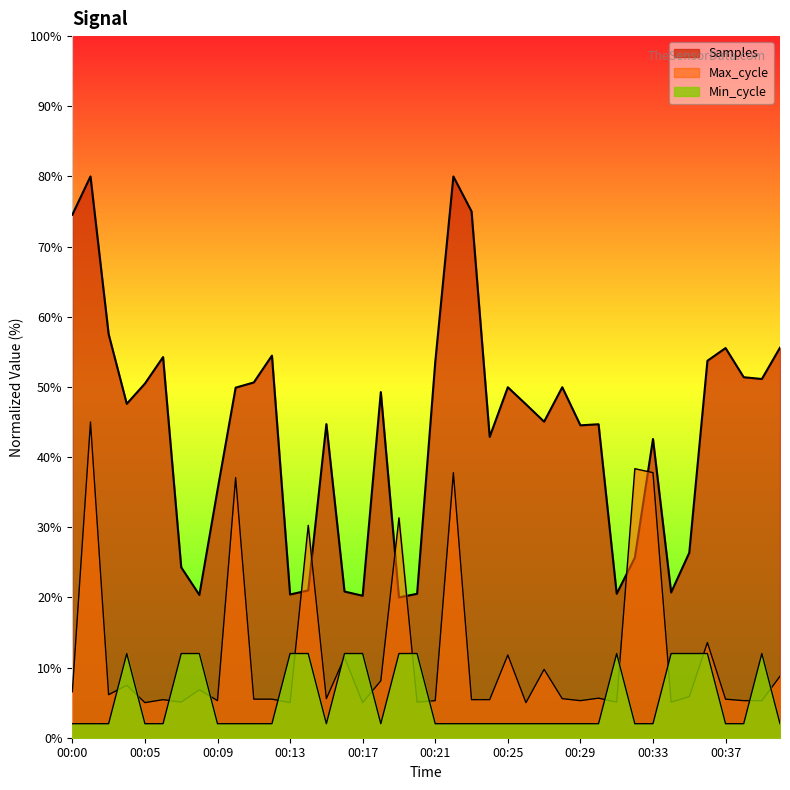

At how many categories does at least one series exceed 70?

4